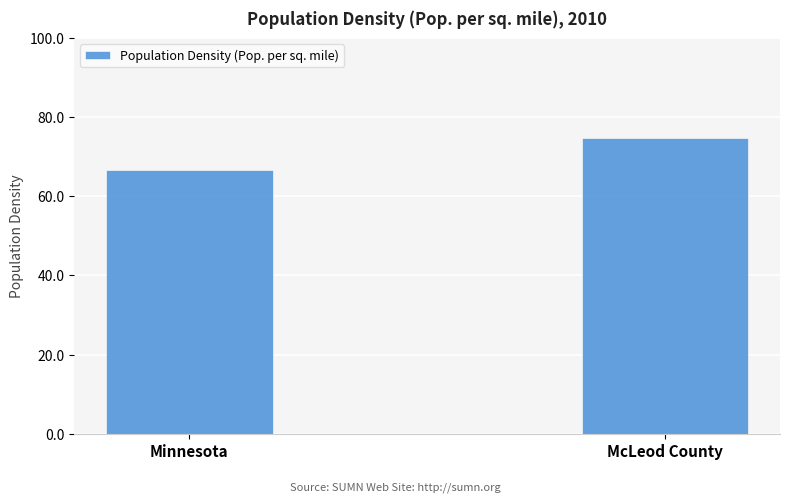

What is the greatest value displayed?

74.6